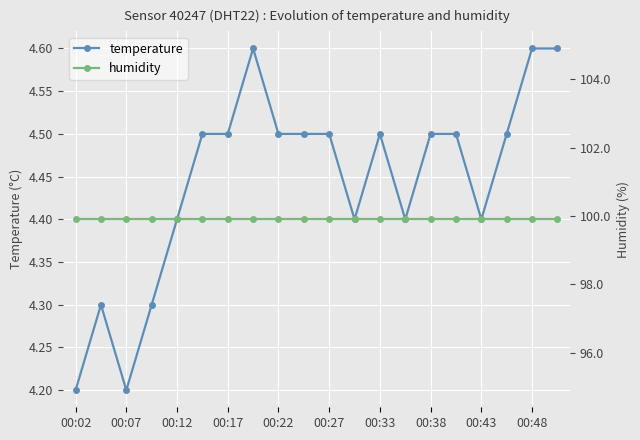

True or false: temperature has more than 0 interior local peaks.

True